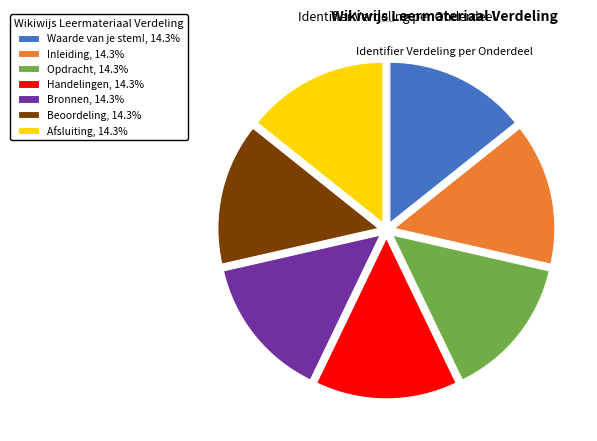

What is the ratio of the value at Afsluiting, 14.3% to the value at Waarde van je stem!, 14.3%?

1.0